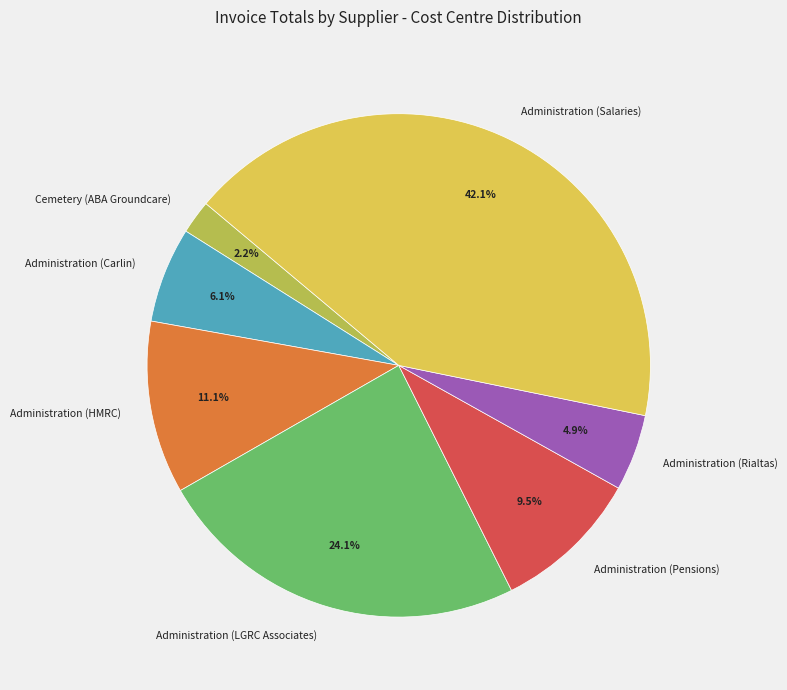

Count the number of slices in the pie.

7